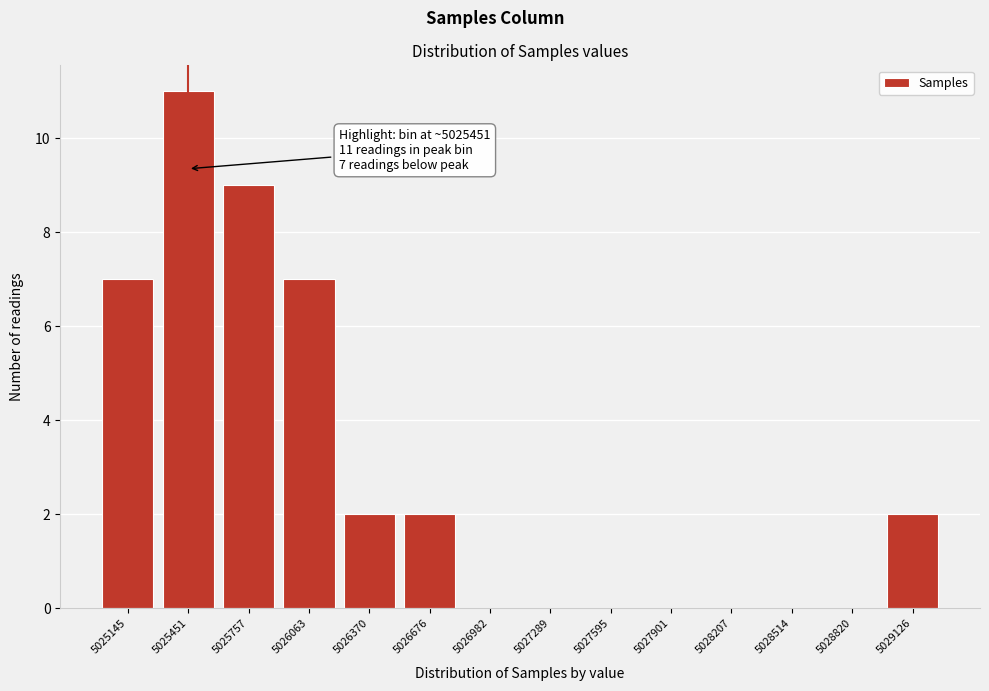

Reading right to left, transcribe all the data shown in this chart.

5029126=2	5028820=0	5028514=0	5028207=0	5027901=0	5027595=0	5027289=0	5026982=0	5026676=2	5026370=2	5026063=7	5025757=9	5025451=11	5025145=7